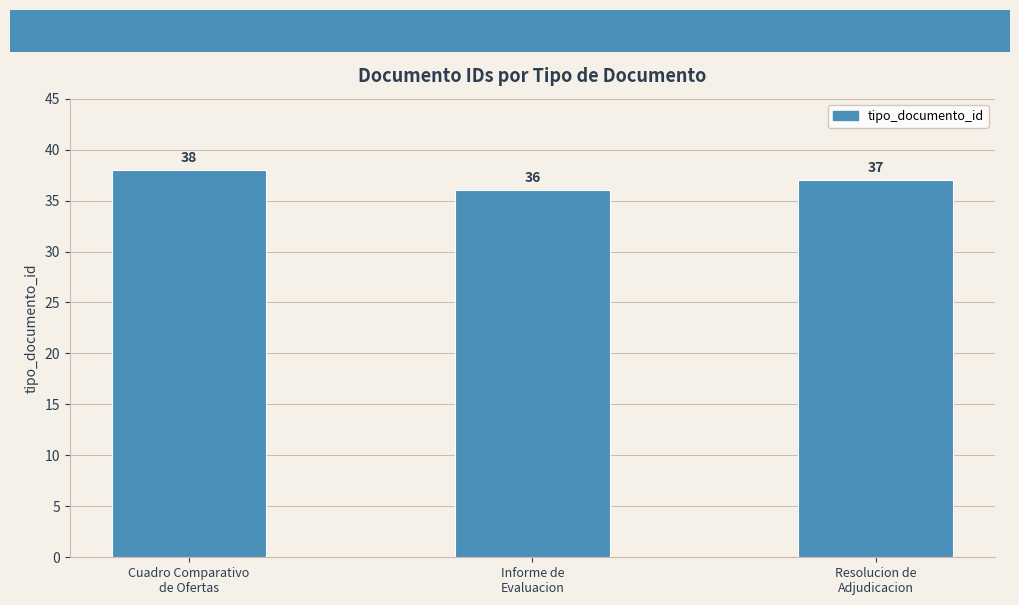

Approximately how many times larger is the value at Resolucion de
Adjudicacion compared to Cuadro Comparativo
de Ofertas?

1.0